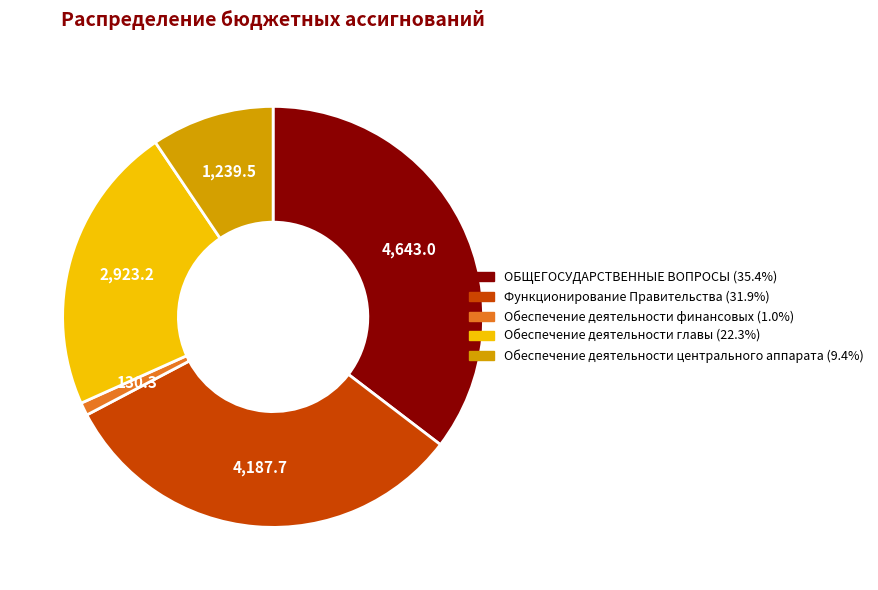

True or false: Функционирование Правительства accounts for 32% of the total.

True